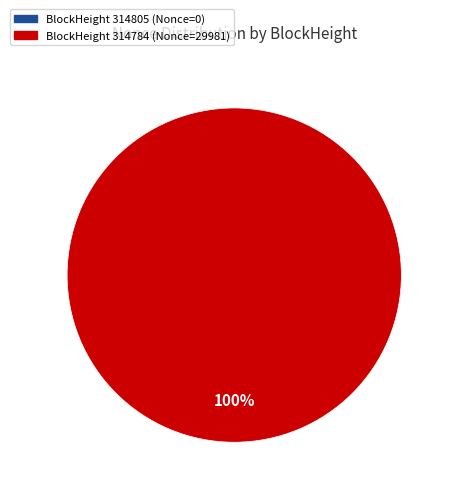

Is it true that 314784 is 100% of the pie?

True